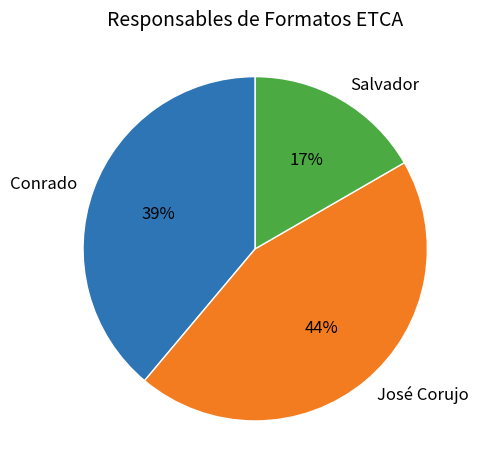

True or false: José Corujo accounts for 56% of the total.

False